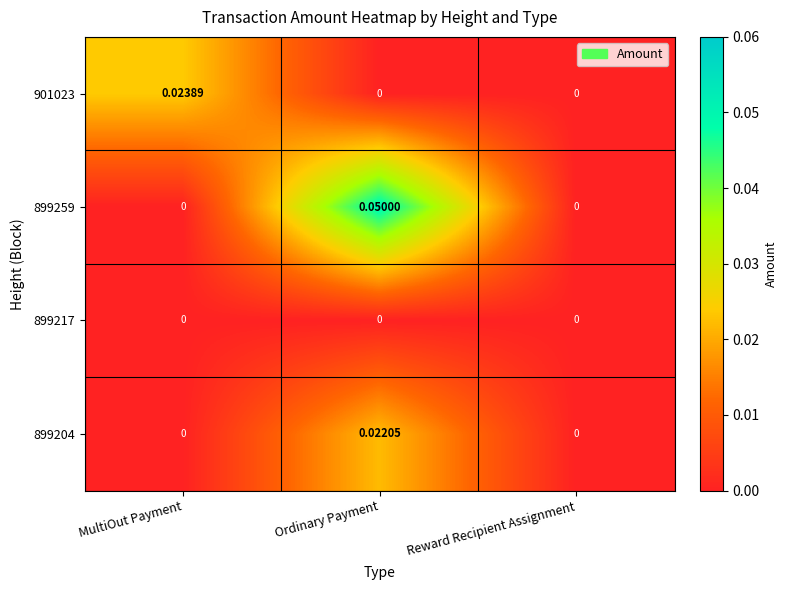

At which category is the sum across all series the highest?

Ordinary Payment